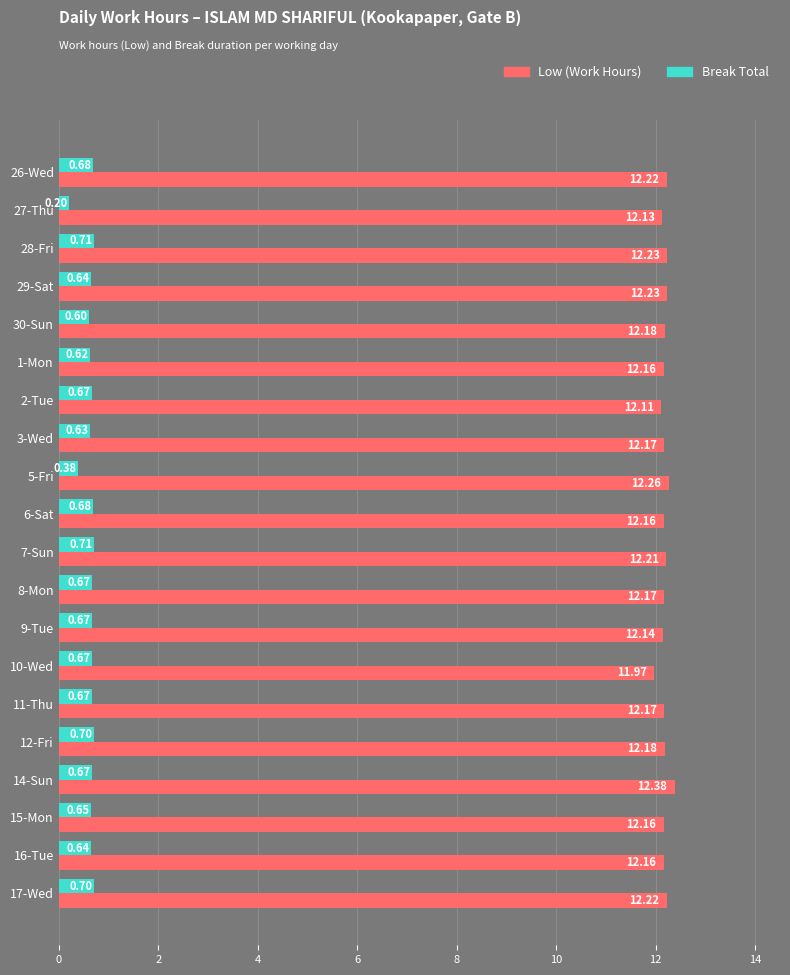

Rank the series by their average value, from highest to lowest.

Low (Work Hours), Break Total